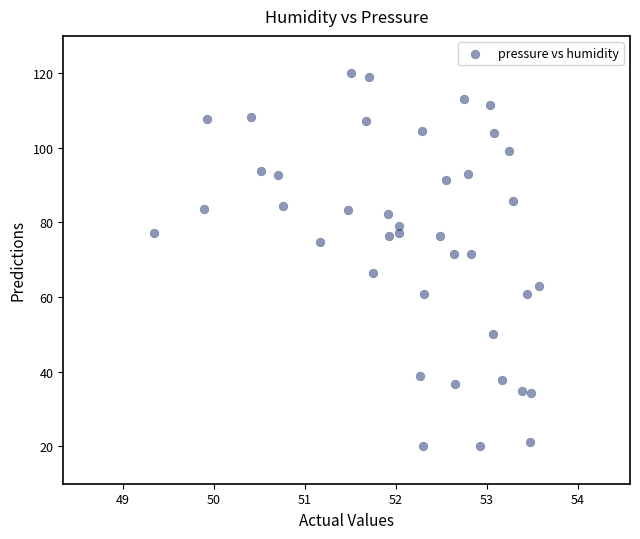

What is the range of Y values (max minus min)?

100.0